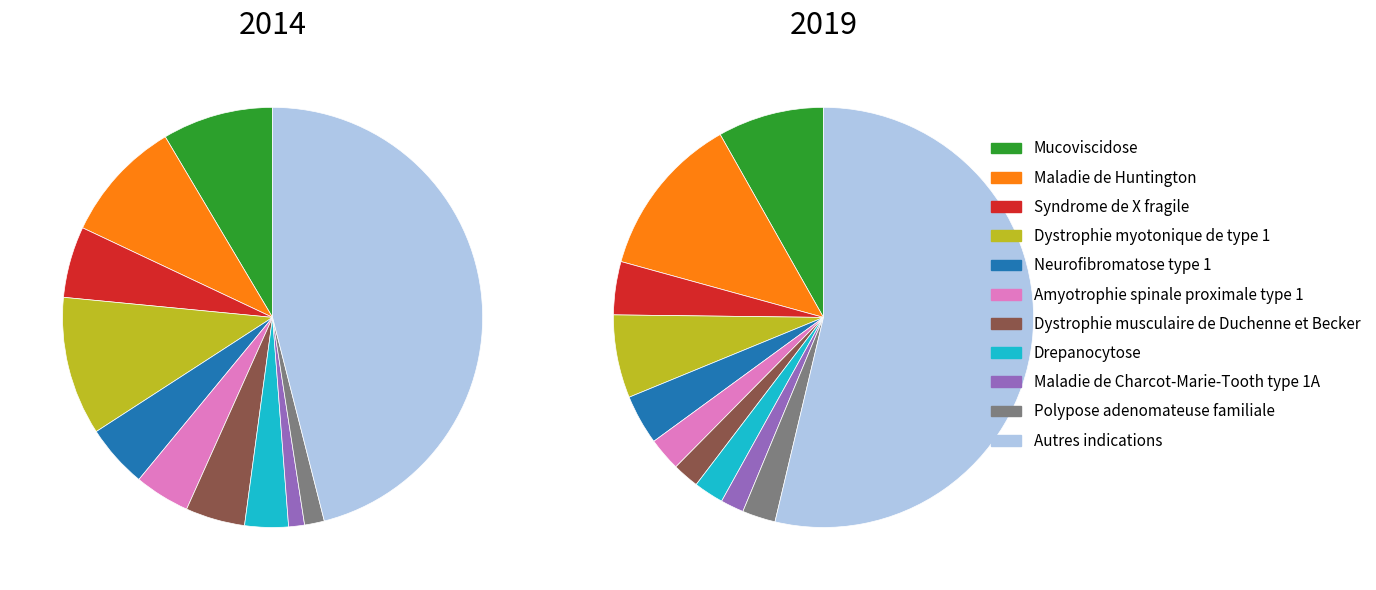

What percentage is the 2 slice, to the nearest percent?

5%